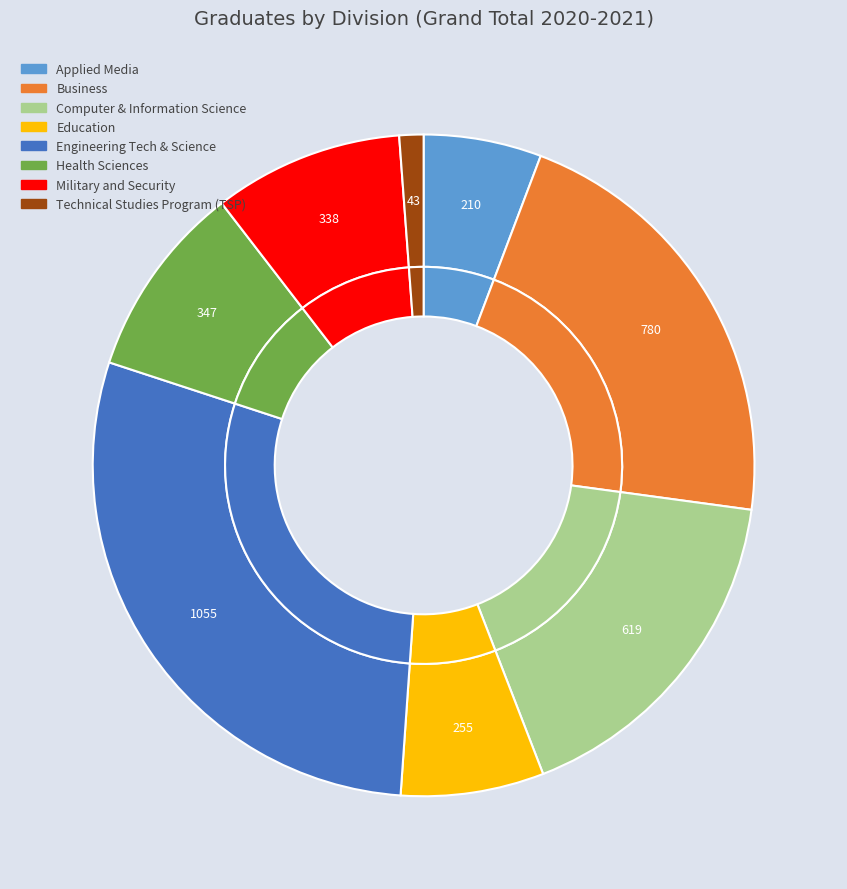

What is the smallest slice in the pie chart?

Technical Studies Program (TSP)